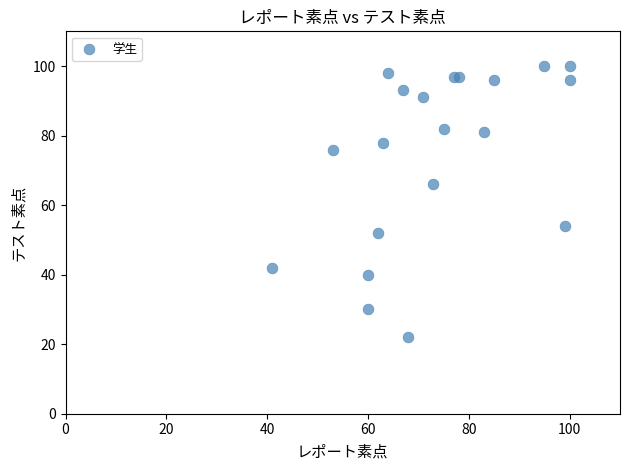

What Y value in the scatter plot is closest to 61?

66